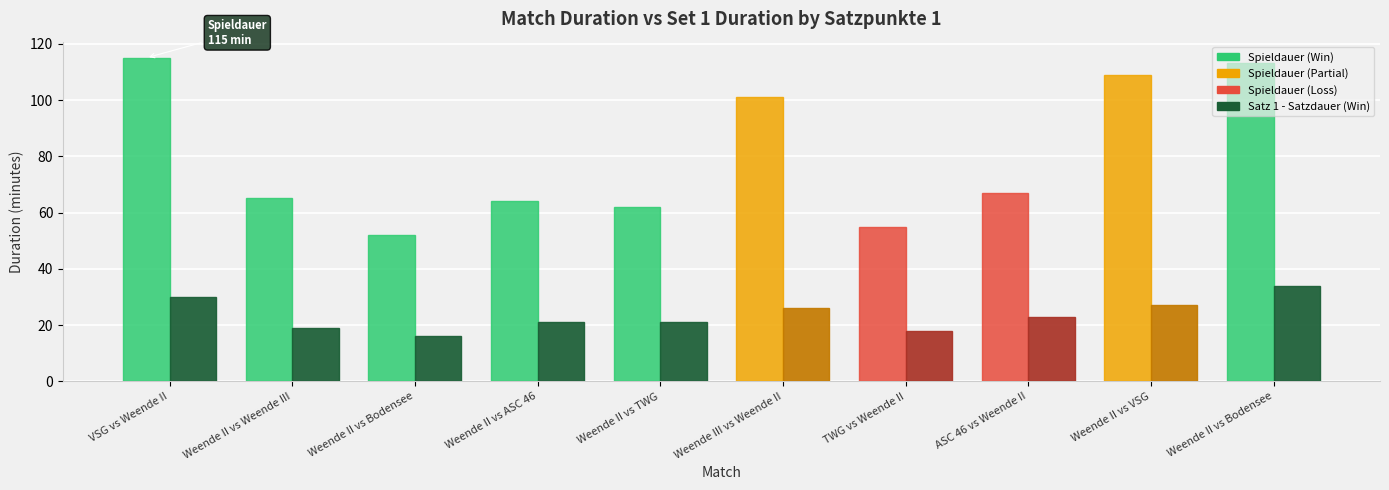

Reading right to left, extract all data points from this chart.

Spieldauer: 113	109	67	55	101	62	64	52	65	115
Satz 1 - Satzdauer: 34	27	23	18	26	21	21	16	19	30